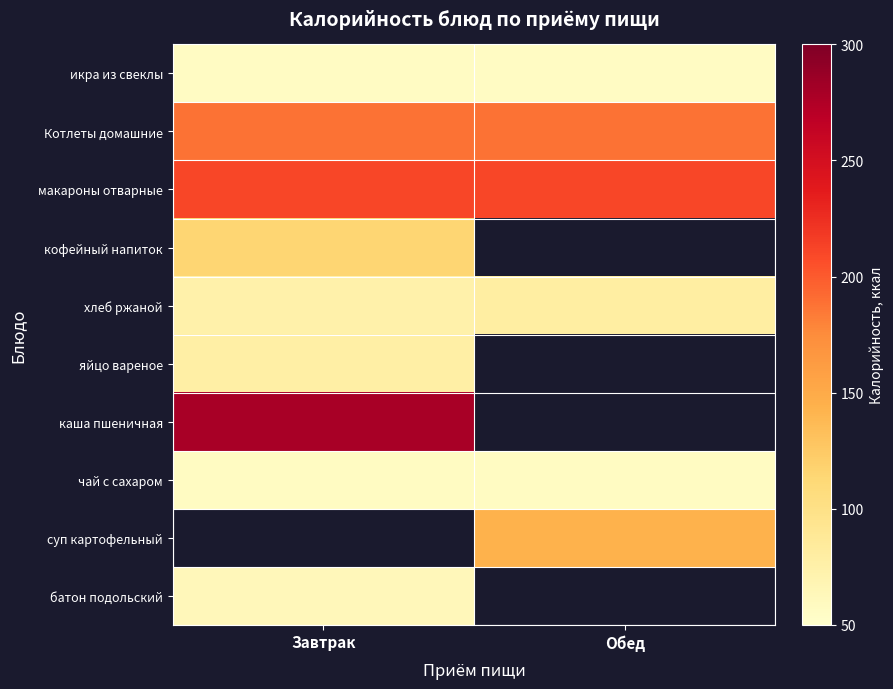

Which series has the largest total across all categories?

макароны отварные